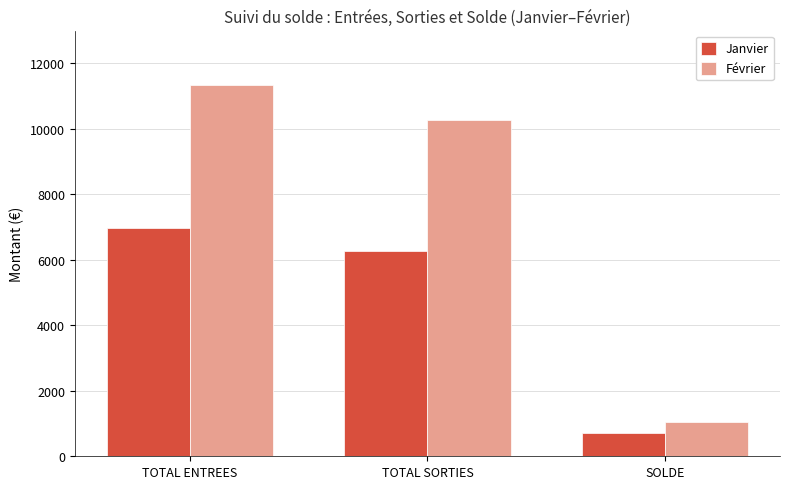

Does the chart contain any negative values?

No